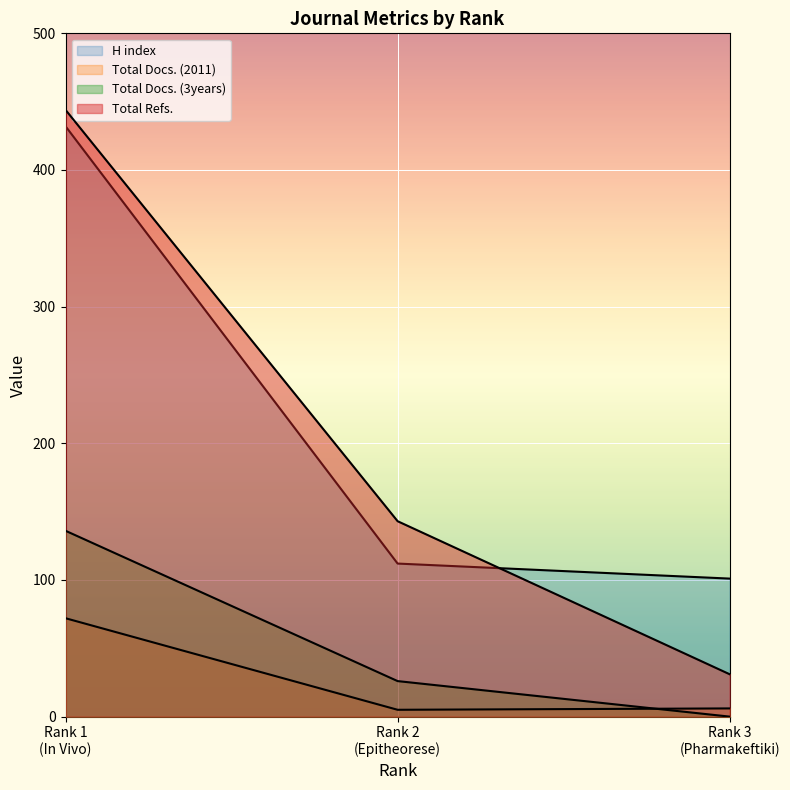

At which category is the sum across all series the highest?

Rank 1 (In Vivo)